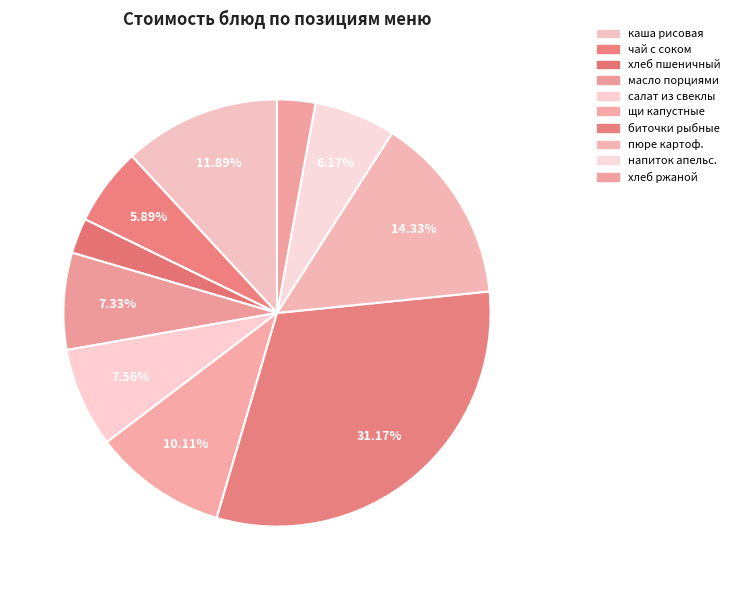

How many slices are in this pie chart?

10